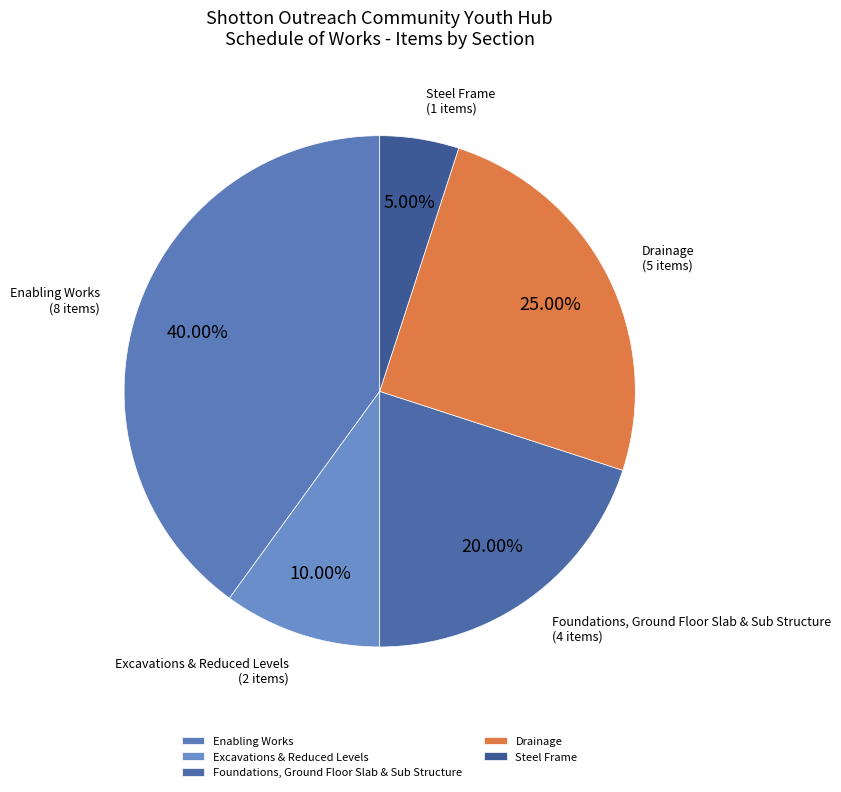

Which category has the smallest portion of the pie?

Steel Frame